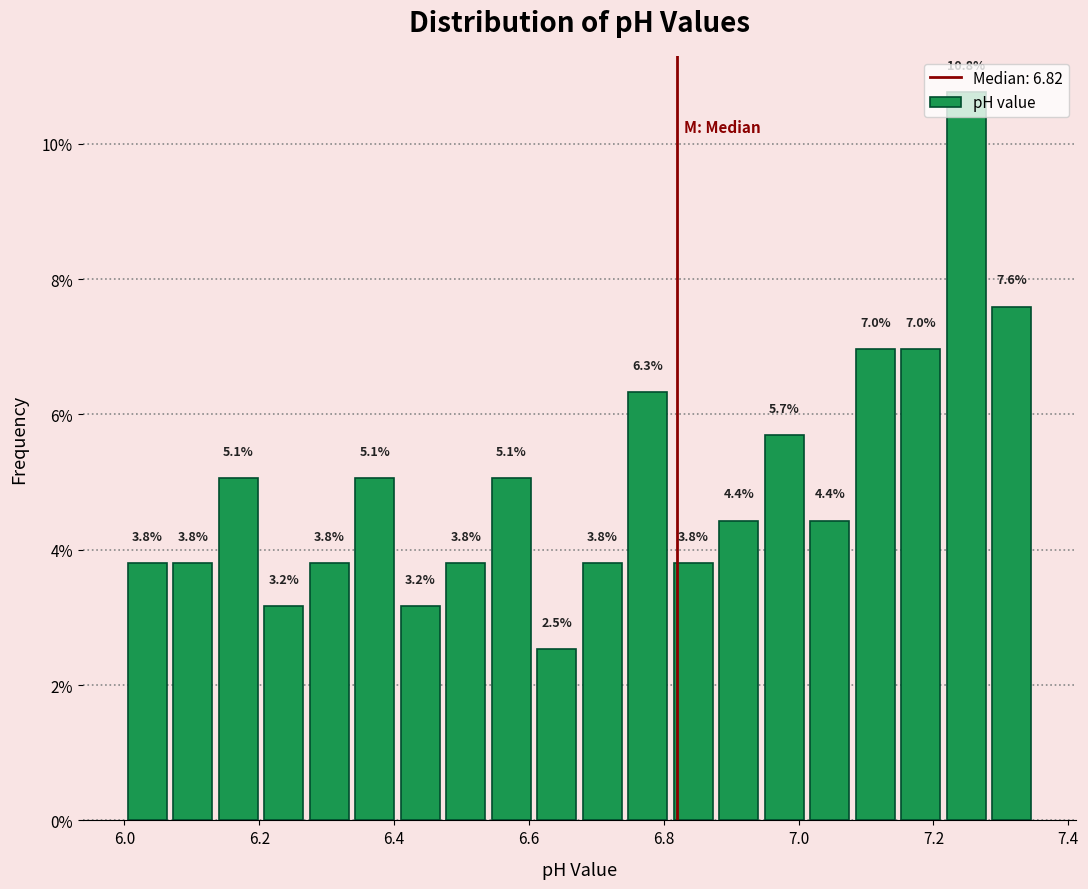

Around what value on the x-axis is the tallest bar? Give the approximate position of its centre, as read against the axis.

7.24